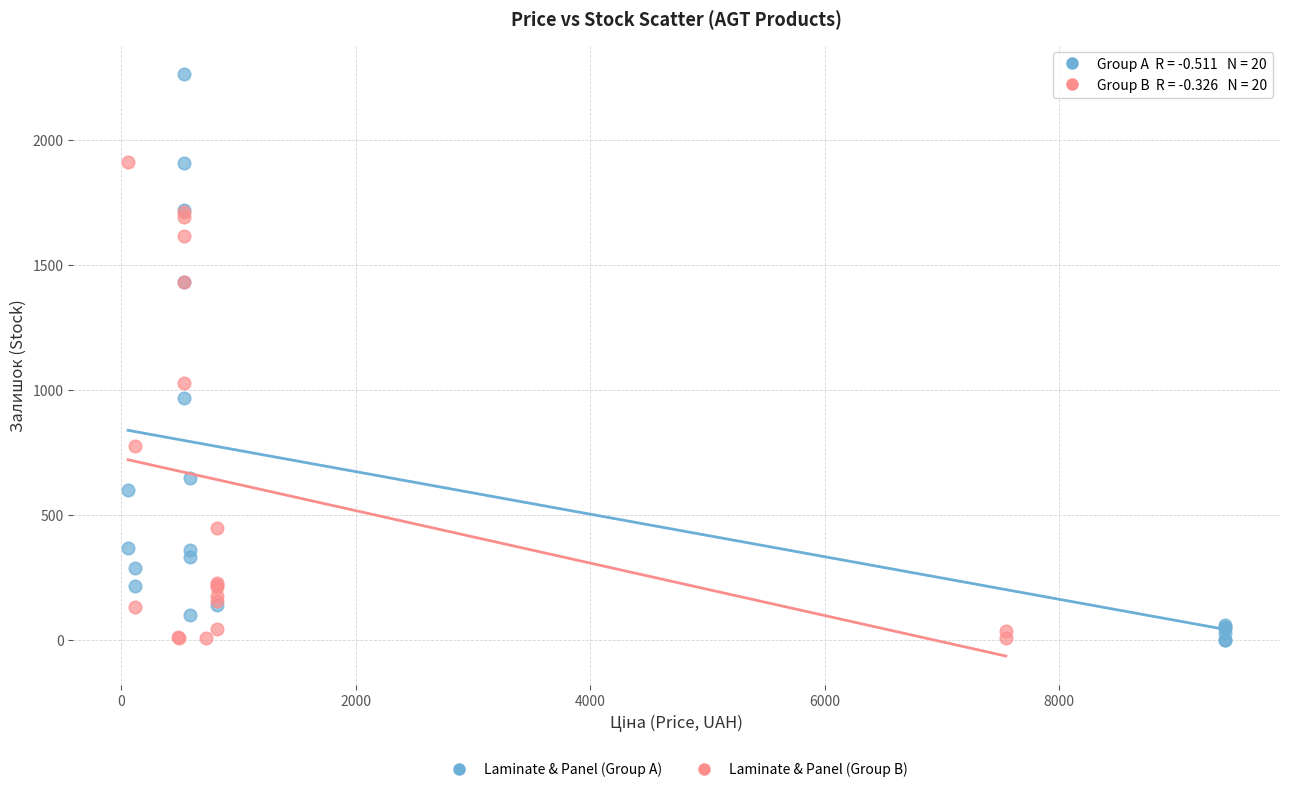

Which series has the largest Y range (max minus min)?

Laminate & Panel (Group A)